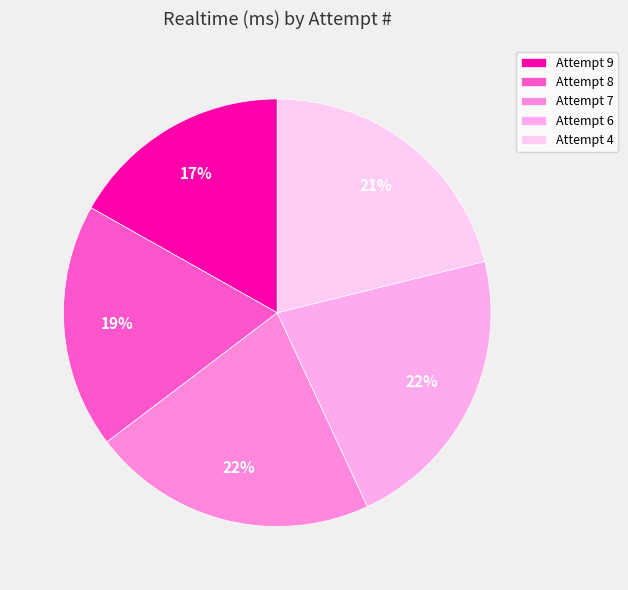

What percentage is the Attempt 6 slice, to the nearest percent?

22%